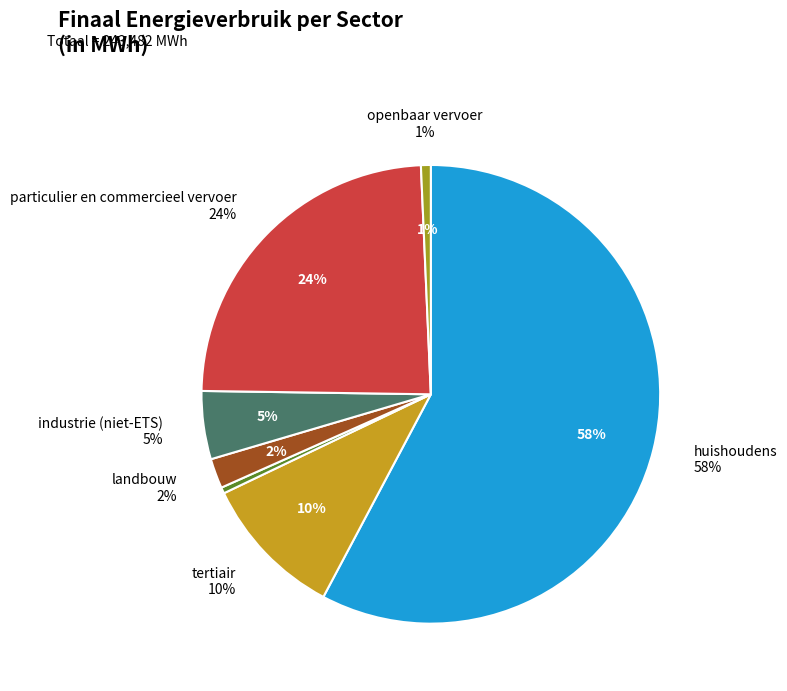

What is the smallest slice in the pie chart?

openbare verlichting